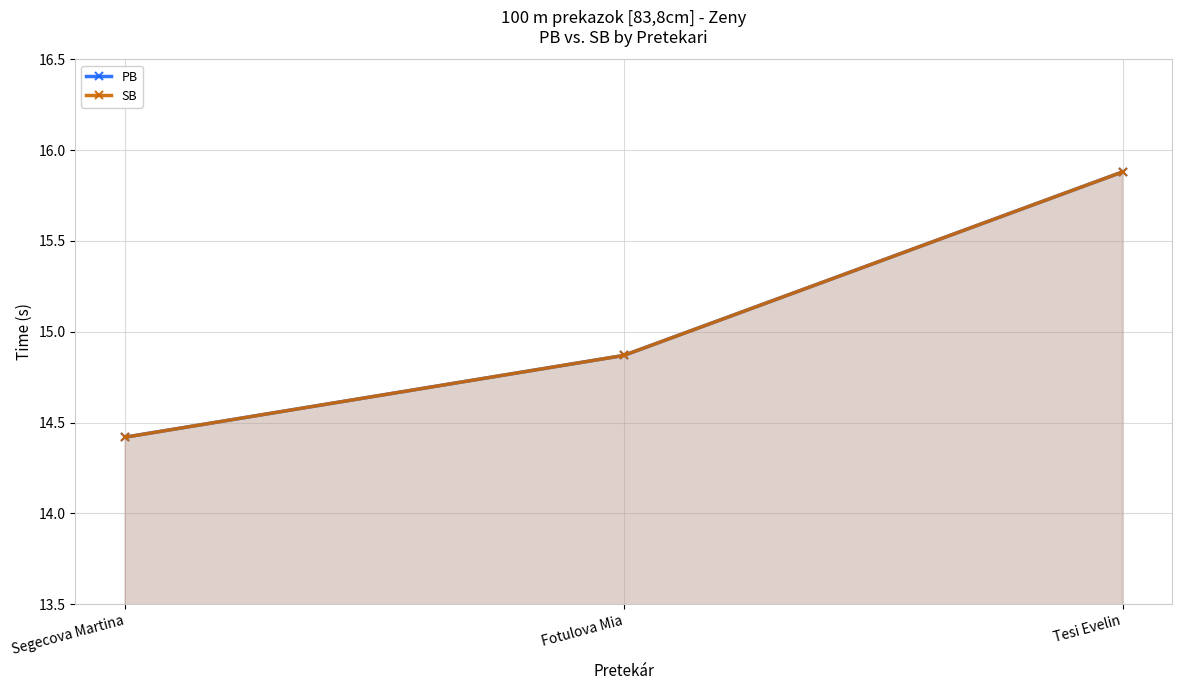

What is the difference between the PB values at Tesi Evelin and Fotulova Mia?

1.0